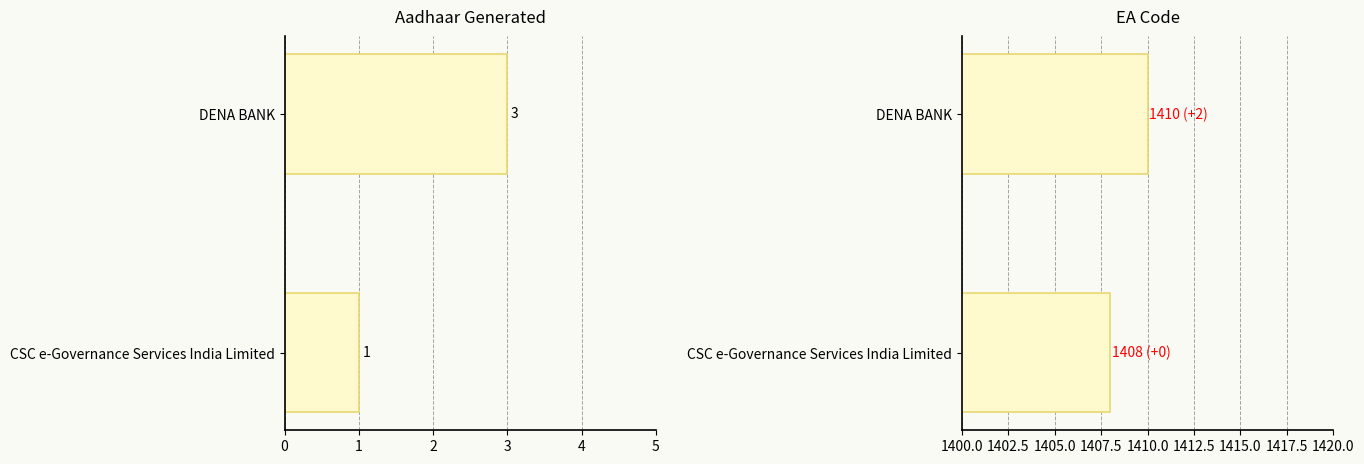

What is the difference between the Aadhaar_Generated values at DENA BANK and CSC e-Governance Services India Limited?

2